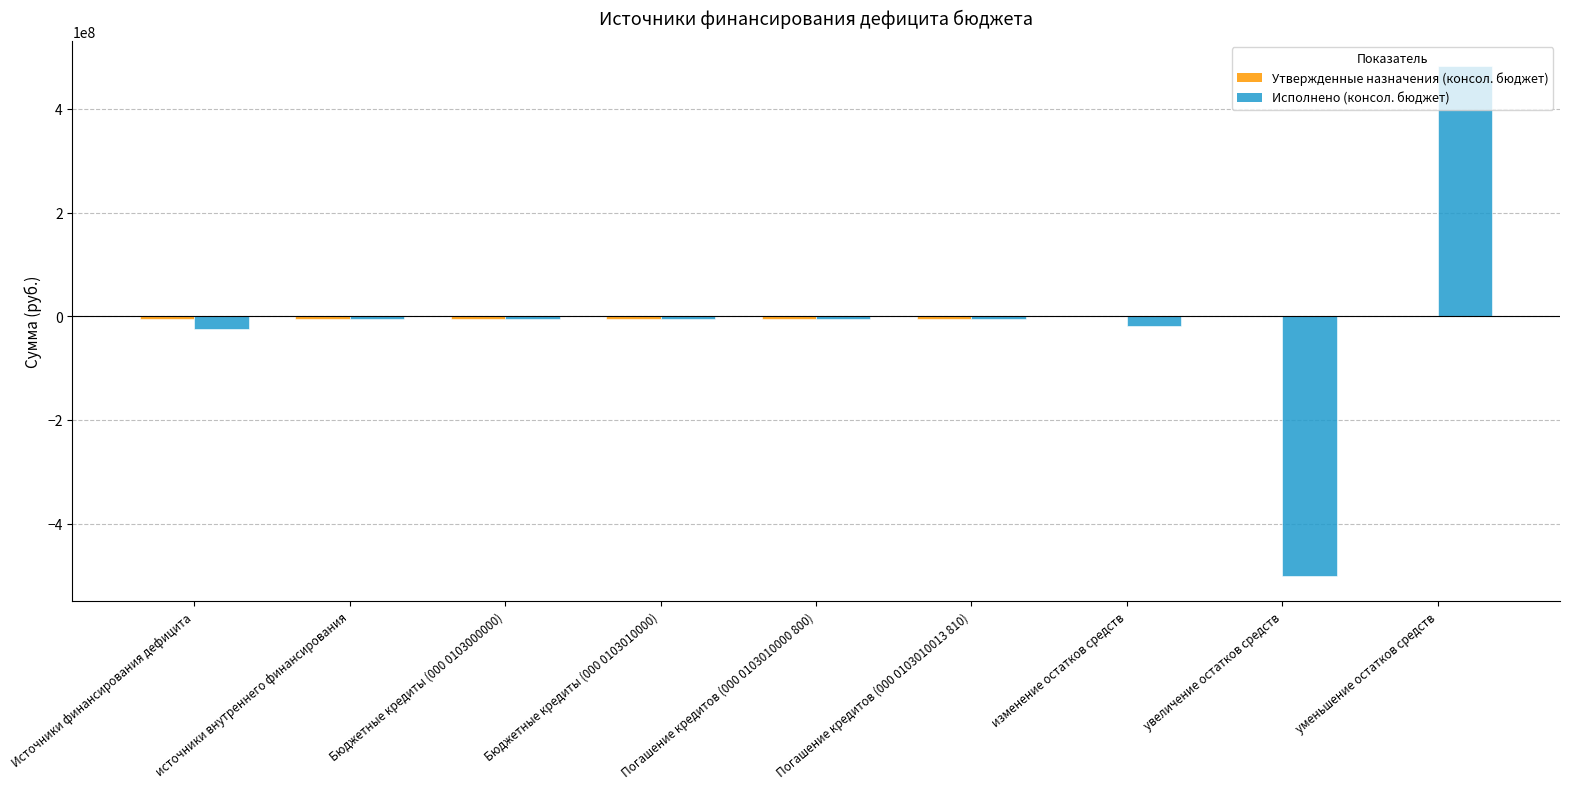

Where is Утвержденные назначения (консол. бюджет) nearest to the value 678906?

Источники финансирования дефицита